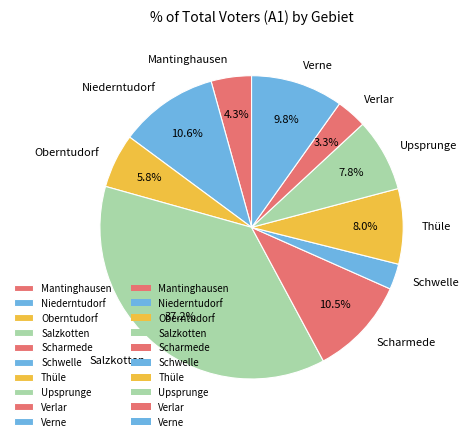

Approximately how many times larger is the value at Verne compared to Upsprunge?

1.3